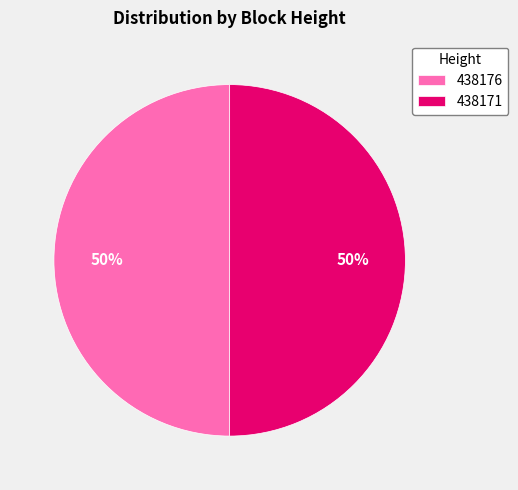

To the nearest percent, what is the average slice percentage?

50%